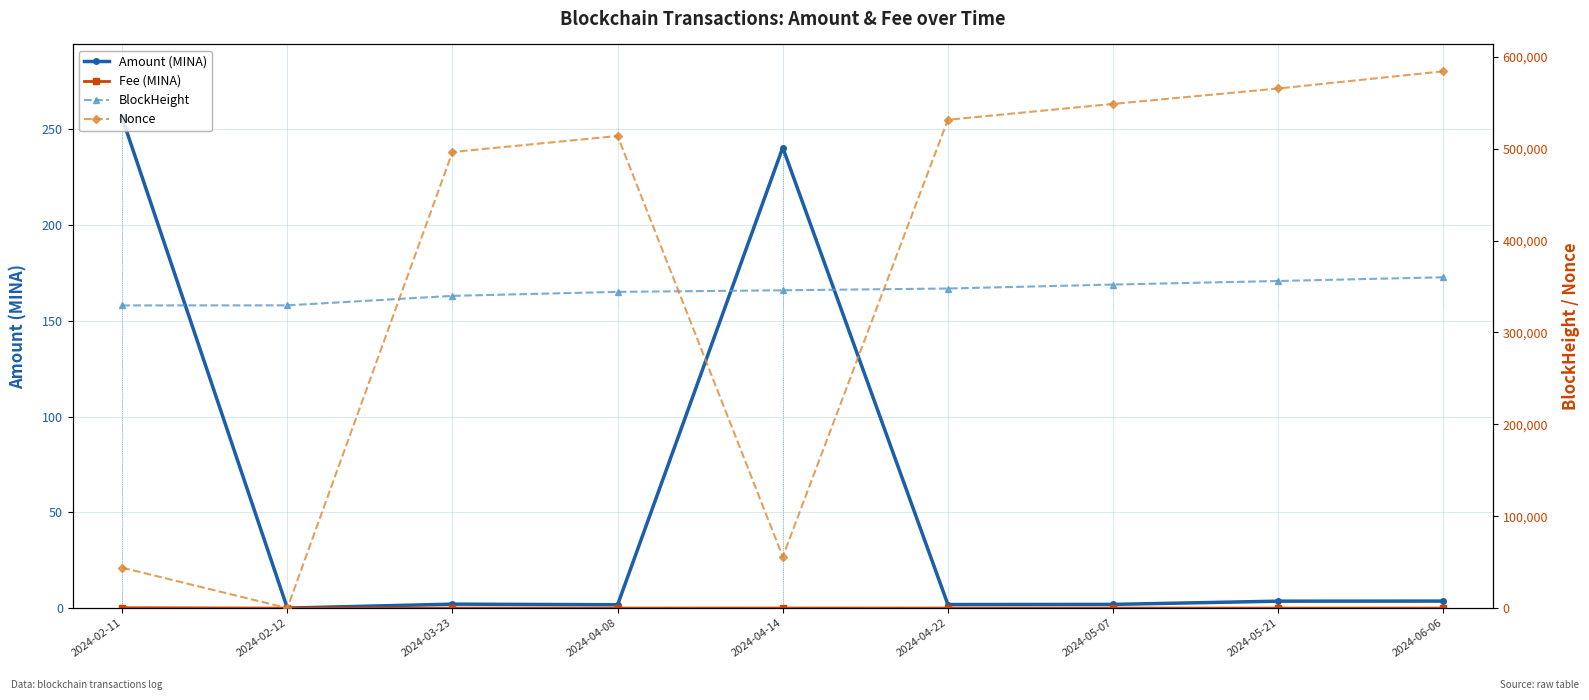

Reading left to right, list all the values displayed in this chart.

Amount (MINA): 255.9	0.0	2.1	1.8	240.5	1.9	1.9	3.6	3.7
Fee (MINA): 0.2	0.0	0.0	0.0	0.0	0.0	0.0	0.0	0.0
BlockHeight: 329370.0	329470.0	339784.0	344137.0	345861.0	347792.0	352088.0	355958.0	360025.0
Nonce: 43971.0	0.0	496374.0	513764.0	55909.0	531440.0	548673.0	565450.0	584180.0